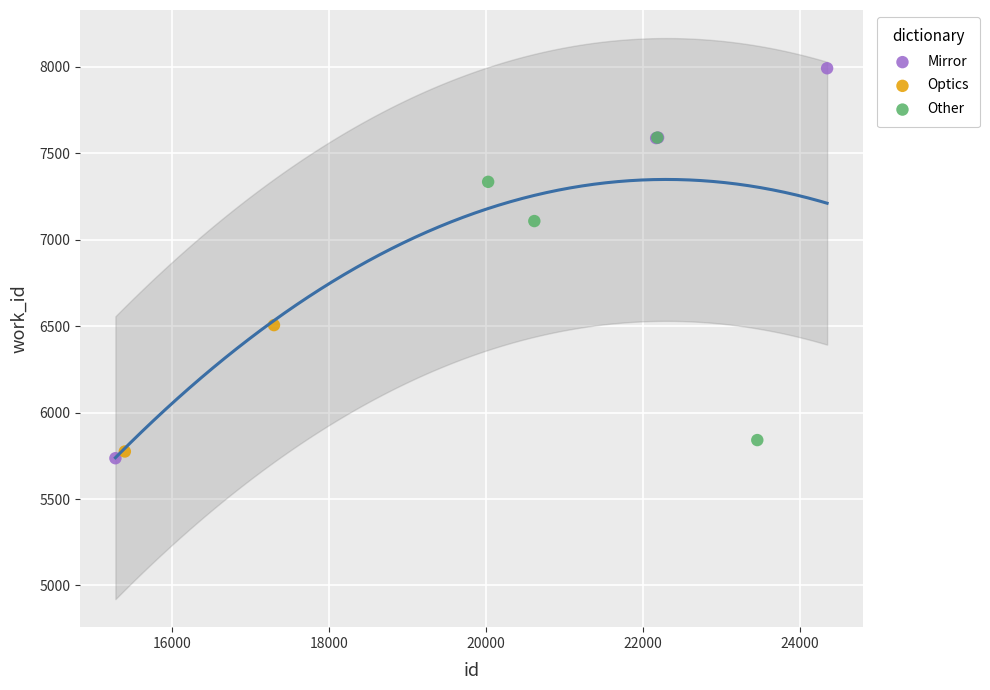

What are all the series names shown in the legend?

Mirror, Optics, Other